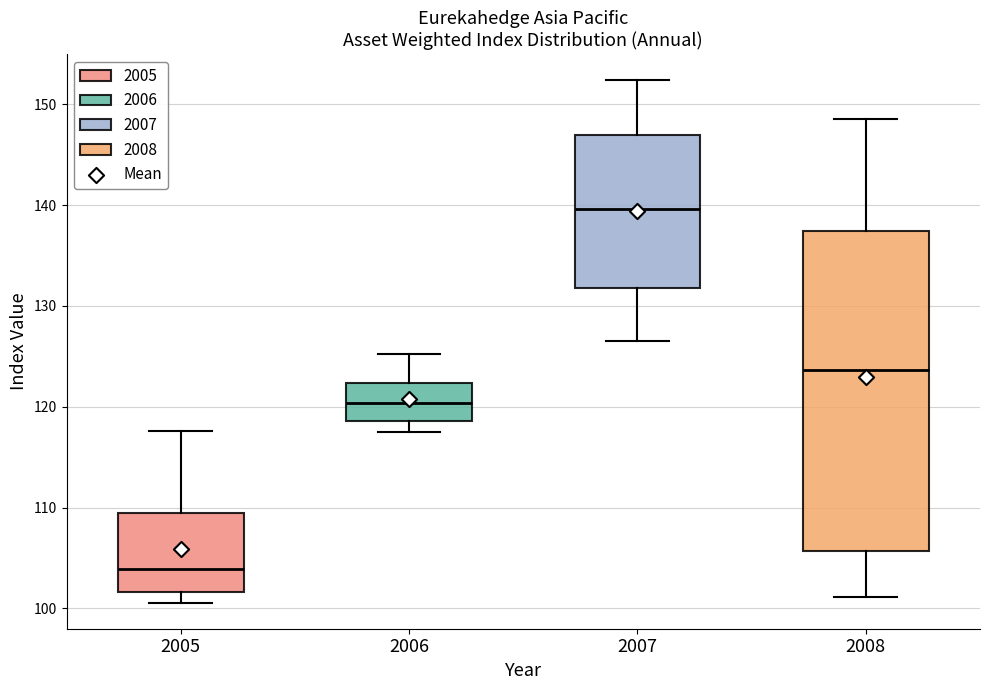

Reading left to right, read every box against the y-axis: the position of its median line, the range the box covers, and the ends of its whiskers. The values are not printed on the chart, so give them approximately, as read against the axis.

2005: median 104, box 102 to 109, whiskers 101 to 118
2006: median 120, box 119 to 122, whiskers 118 to 125
2007: median 140, box 132 to 147, whiskers 127 to 152
2008: median 124, box 106 to 137, whiskers 101 to 149